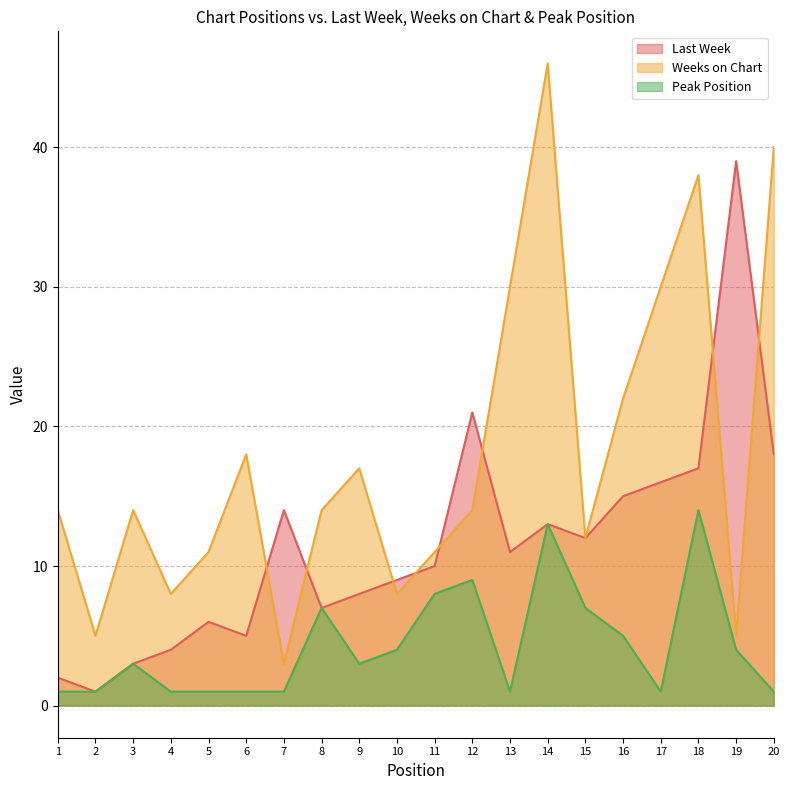

List the series in order of their peak value, lowest first.

Peak Position, Last Week, Weeks on Chart